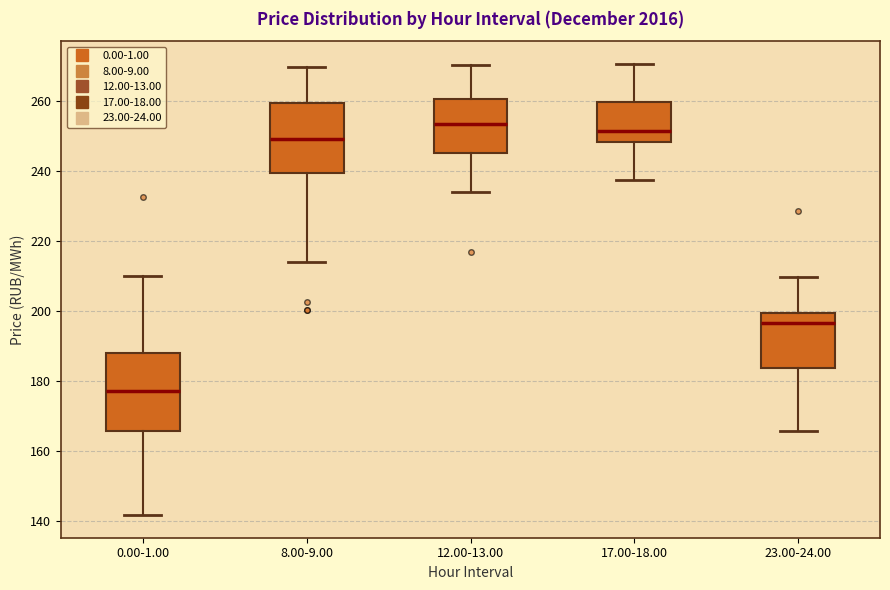

Reading left to right, transcribe this box plot: for each box, give where its median line is, the range the box spans, and where its two whiskers end, as read against the y-axis. The values are not printed on the chart, so give them approximately, as read against the axis.

0.00-1.00: median 178, box 166 to 188, whiskers 142 to 210
8.00-9.00: median 250, box 240 to 260, whiskers 214 to 270
12.00-13.00: median 254, box 246 to 260, whiskers 234 to 270
17.00-18.00: median 252, box 248 to 260, whiskers 238 to 270
23.00-24.00: median 196, box 184 to 200, whiskers 166 to 210